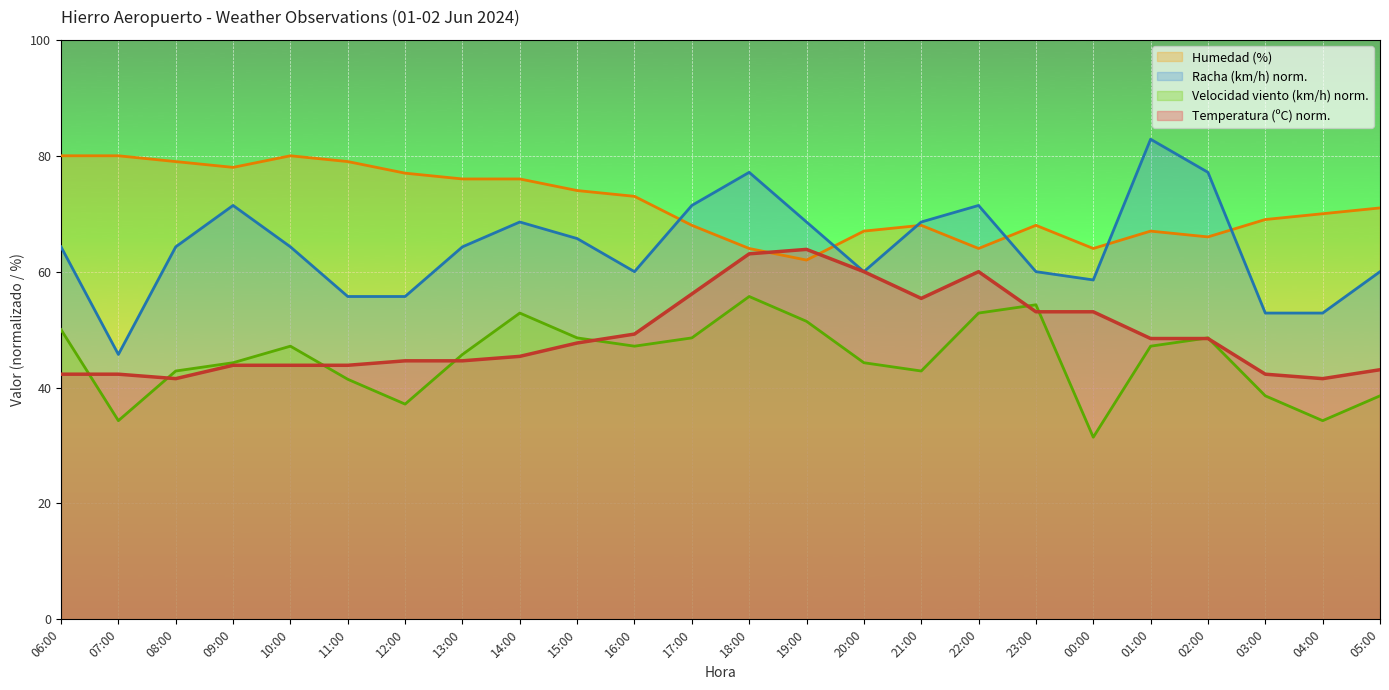

Which label corresponds to the smallest value in the chart?

00:00